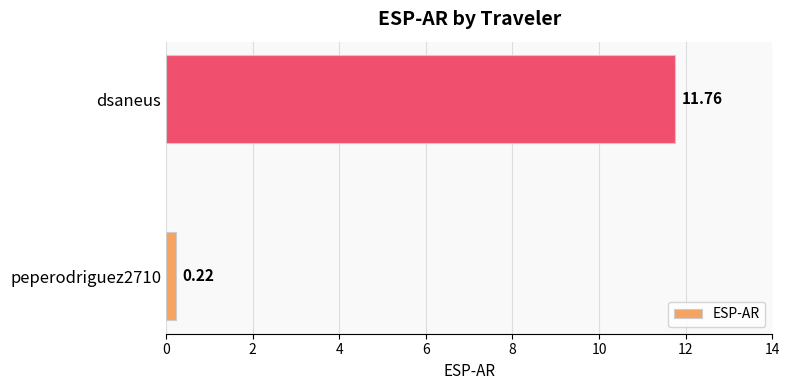

Which has a higher value, peperodriguez2710 or dsaneus?

dsaneus